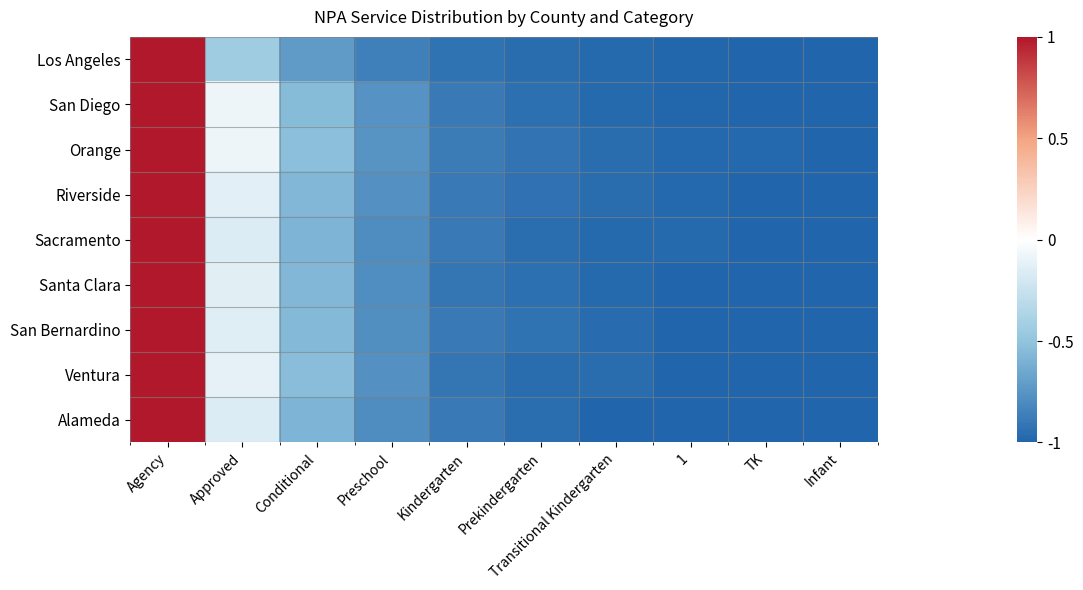

At how many categories does at least one series exceed 0?

1